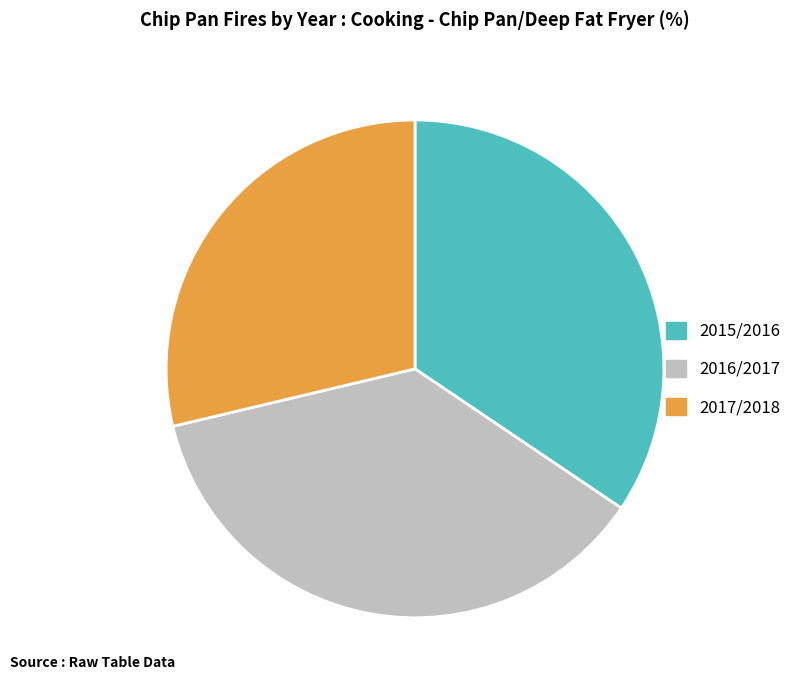

Is 2017/2018 the majority of the pie?

No